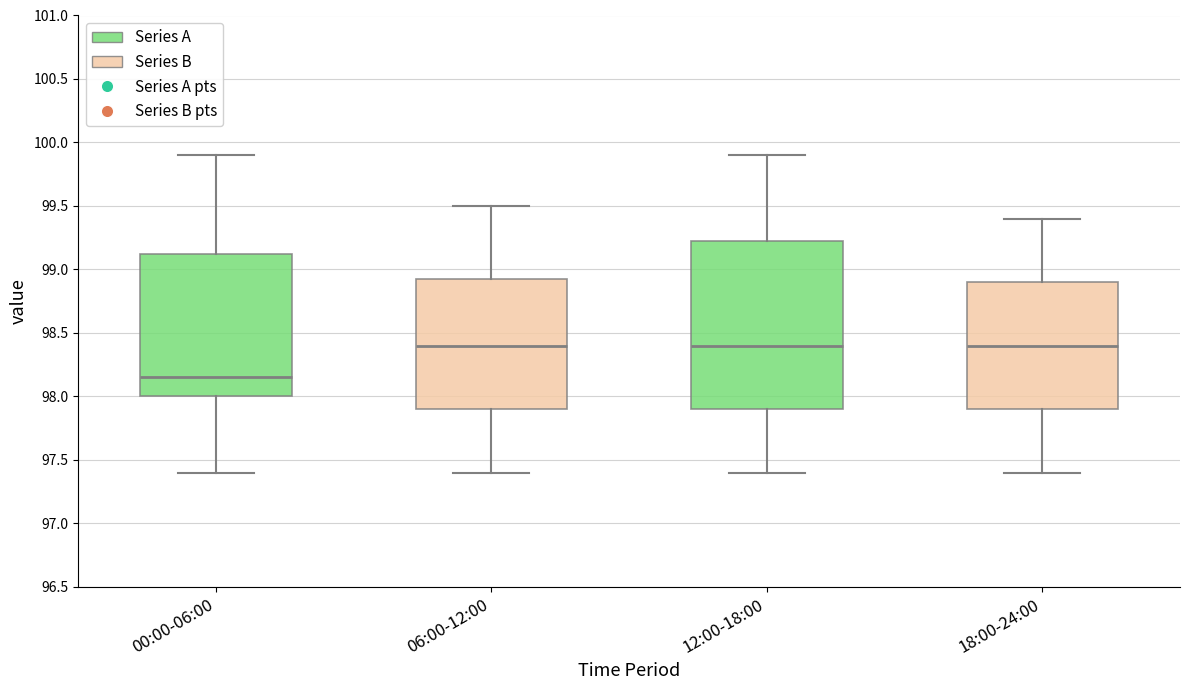

Comparing the boxes themselves (not the whiskers), which one is the tallest?

12:00-18:00